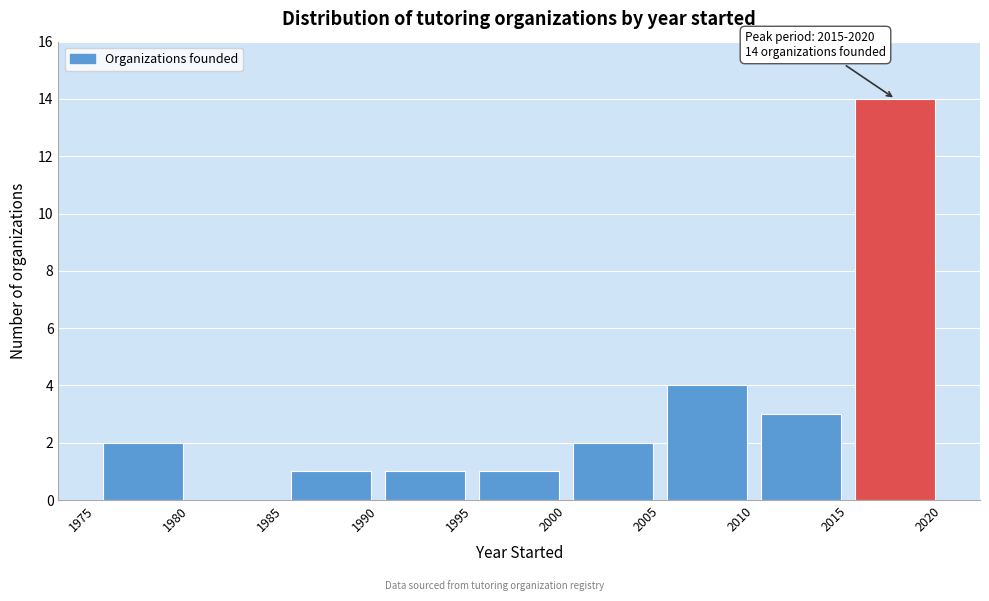

Over which range of the x-axis is the bar tallest?

2015 to 2020